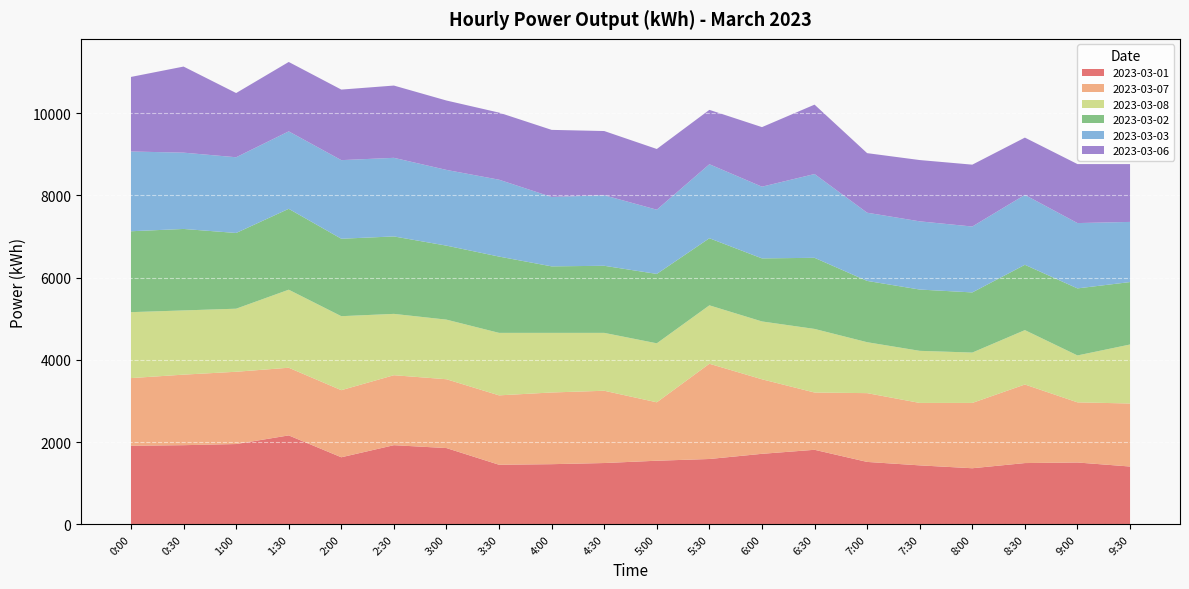

Reading left to right, what are all the values shown in this chart?

2023-03-01: 0:00=1912	0:30=1926	1:00=1954	1:30=2164	2:00=1632	2:30=1926	3:00=1856	3:30=1450	4:00=1464	4:30=1492	5:00=1548	5:30=1590	6:00=1716	6:30=1814	7:00=1519	7:30=1435	8:00=1365	8:30=1491	9:00=1505	9:30=1407
2023-03-07: 0:00=1646	0:30=1716	1:00=1758	1:30=1646	2:00=1632	2:30=1702	3:00=1674	3:30=1688	4:00=1744	4:30=1758	5:00=1421	5:30=2317	6:00=1813	6:30=1393	7:00=1673	7:30=1519	8:00=1589	8:30=1911	9:00=1463	9:30=1533
2023-03-08: 0:00=1604	0:30=1562	1:00=1534	1:30=1898	2:00=1800	2:30=1492	3:00=1450	3:30=1520	4:00=1450	4:30=1408	5:00=1435	5:30=1421	6:00=1407	6:30=1547	7:00=1239	7:30=1267	8:00=1225	8:30=1323	9:00=1141	9:30=1435
2023-03-02: 0:00=1968	0:30=1982	1:00=1842	1:30=1968	2:00=1884	2:30=1884	3:00=1800	3:30=1856	4:00=1618	4:30=1632	5:00=1688	5:30=1632	6:00=1534	6:30=1730	7:00=1491	7:30=1491	8:00=1463	8:30=1589	9:00=1631	9:30=1519
2023-03-03: 0:00=1940	0:30=1856	1:00=1842	1:30=1884	2:00=1912	2:30=1912	3:00=1842	3:30=1870	4:00=1688	4:30=1716	5:00=1562	5:30=1800	6:00=1744	6:30=2038	7:00=1659	7:30=1659	8:00=1603	8:30=1701	9:00=1589	9:30=1463
2023-03-06: 0:00=1814	0:30=2094	1:00=1562	1:30=1688	2:00=1716	2:30=1758	3:00=1688	3:30=1632	4:00=1632	4:30=1562	5:00=1477	5:30=1323	6:00=1449	6:30=1688	7:00=1449	7:30=1491	8:00=1505	8:30=1393	9:00=1435	9:30=1407